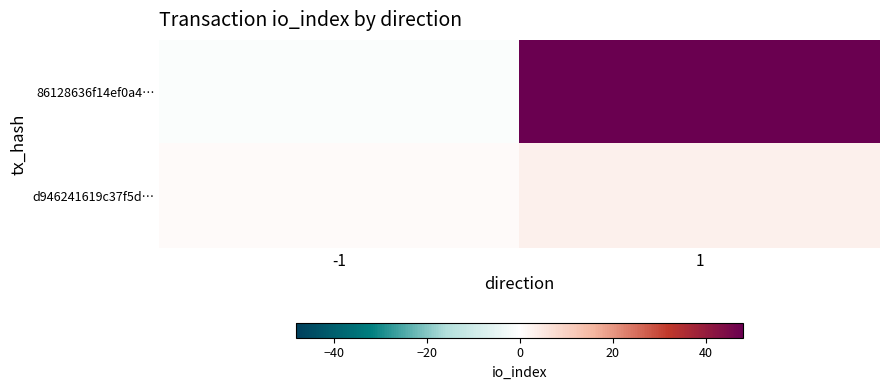

Between -1 and 1, which is larger?

1